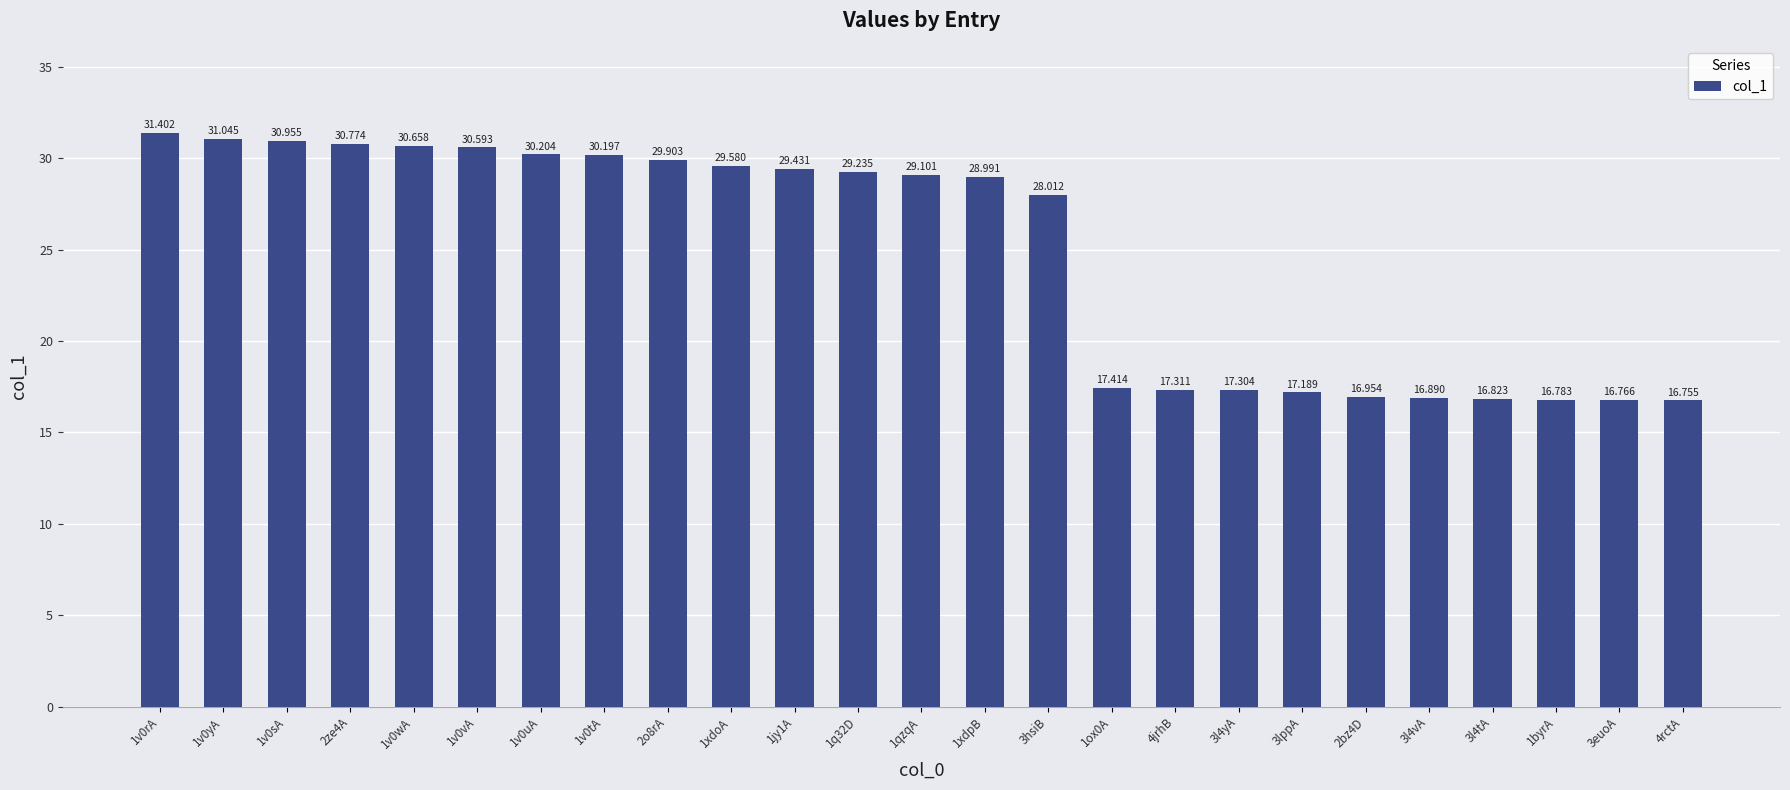

Which has a higher value, 3l4tA or 1ox0A?

1ox0A